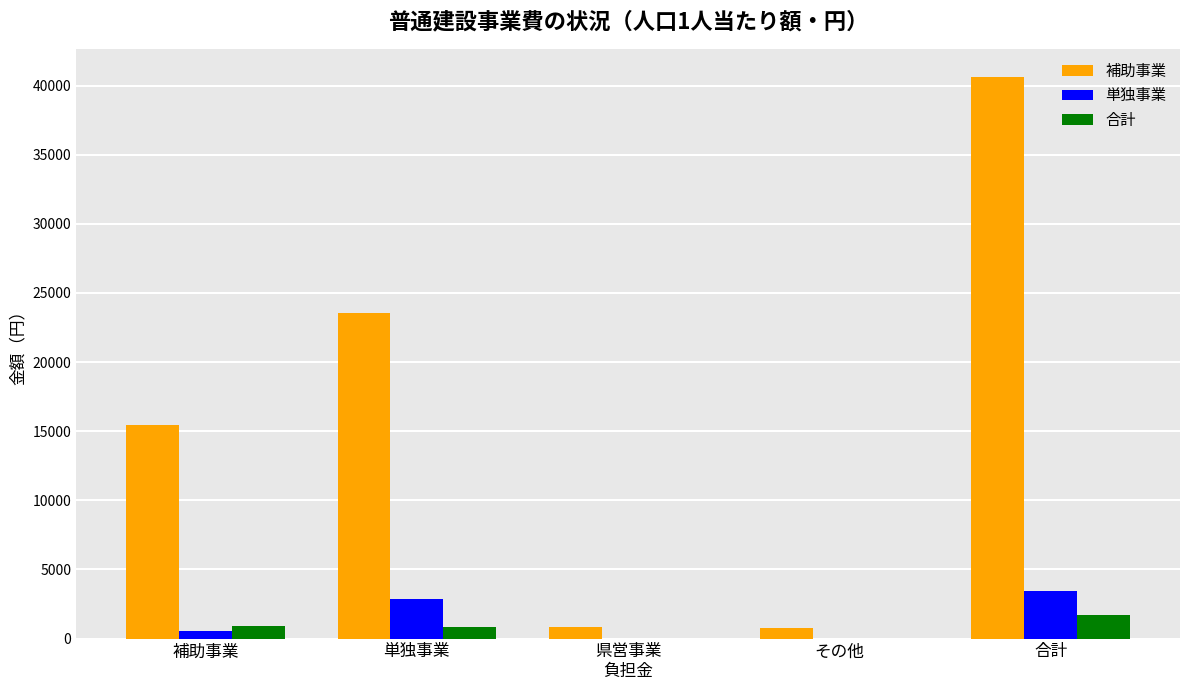

Read the 補助事業 value at 補助事業.

15474